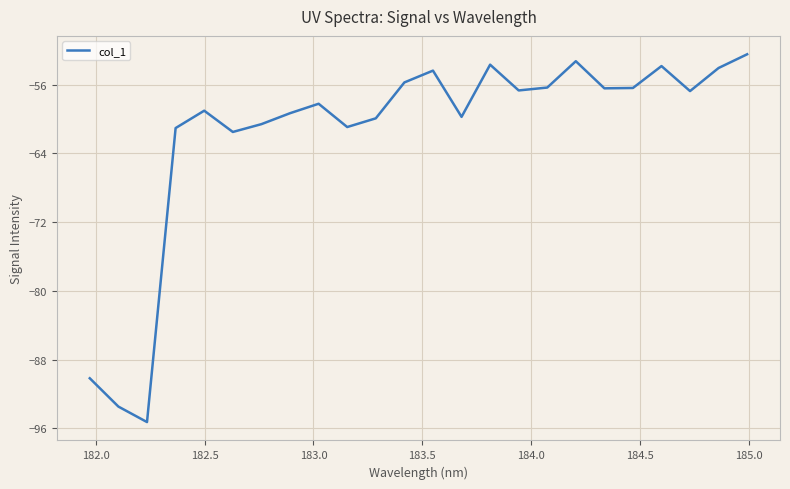

What is the minimum value shown in the chart?

-95.3